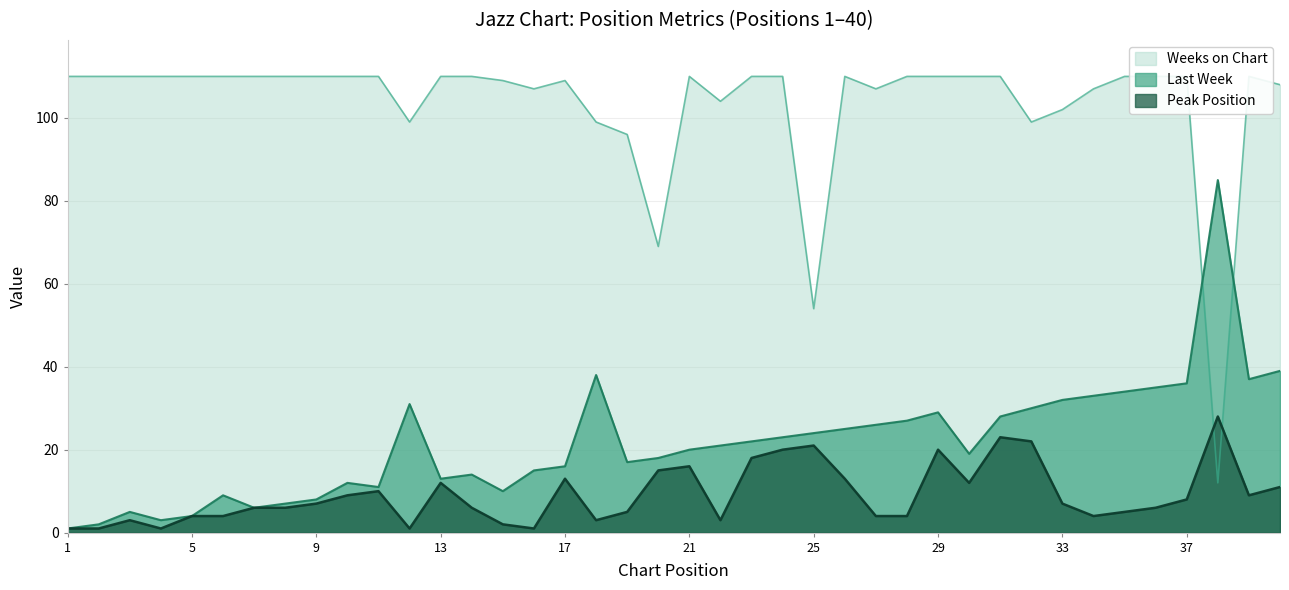

Which category has the lowest value in the Weeks on Chart series?

38